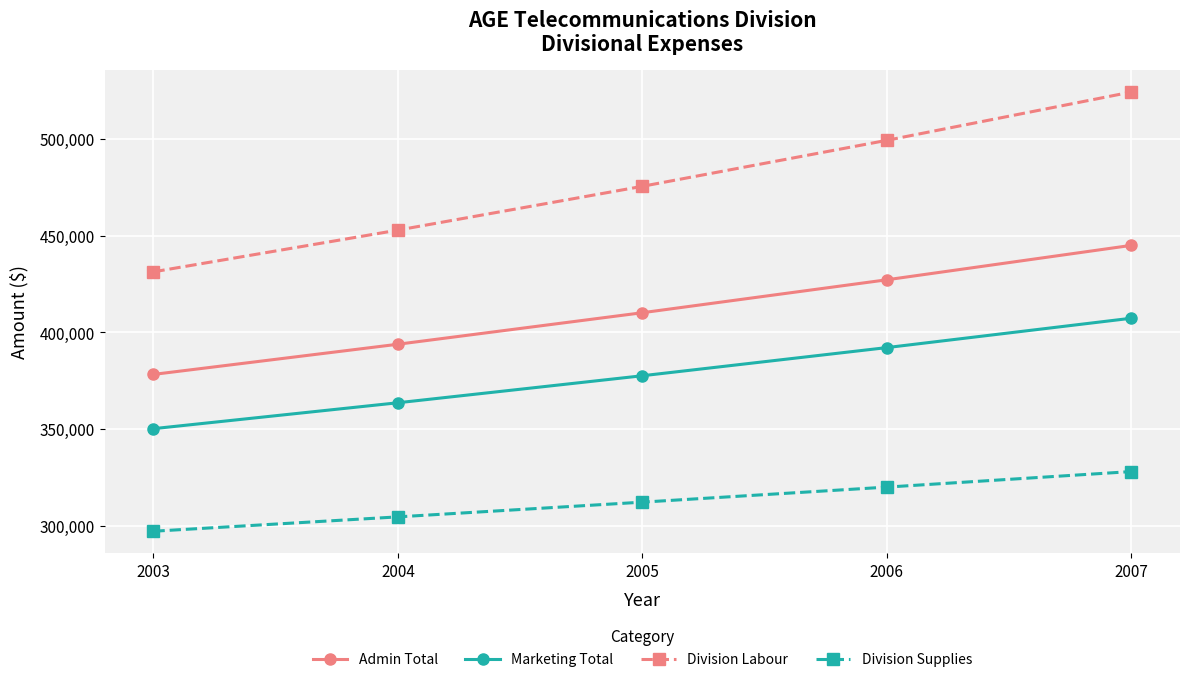

What is the smallest value displayed?

297190